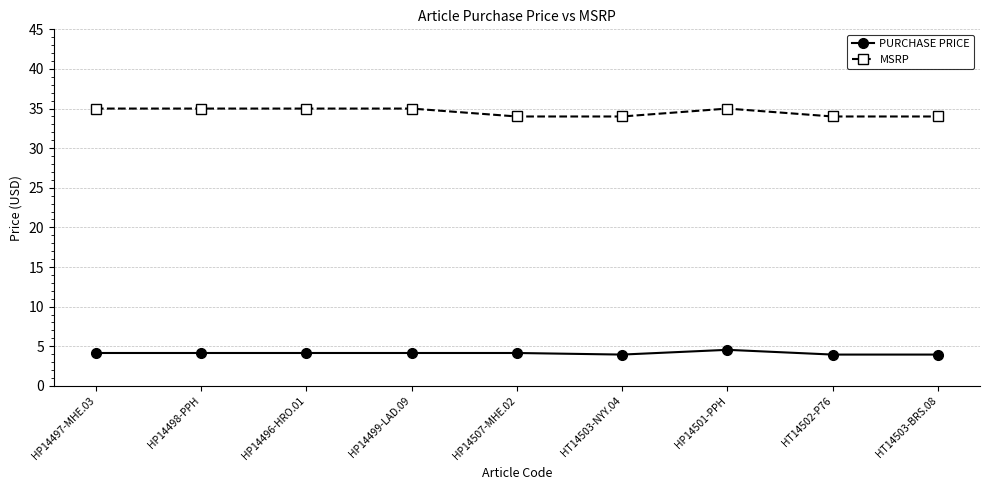

How many lines are shown in the chart?

2